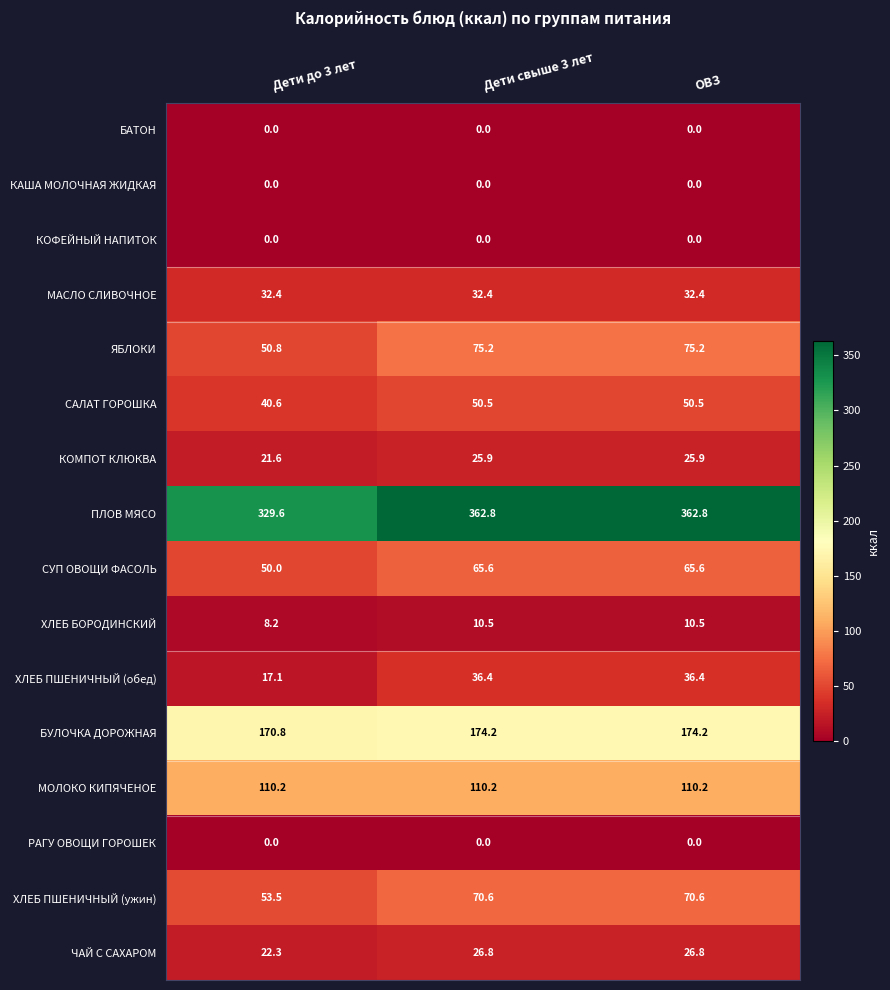

Which series has the widest spread of values?

ПЛОВ МЯСО